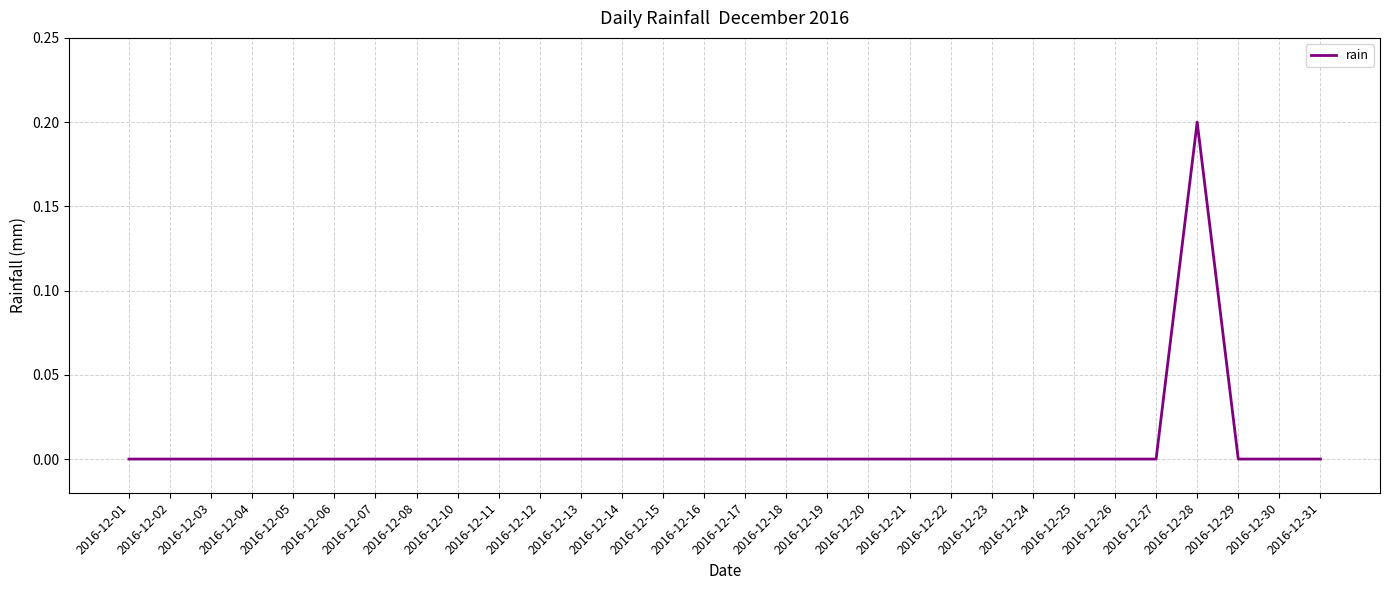

Is it true that the value at 2016-12-04 is 0.1?

False